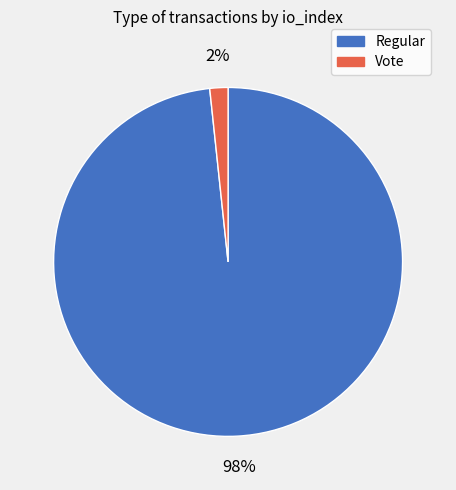

To the nearest percent, what percentage of the pie is Regular?

98%